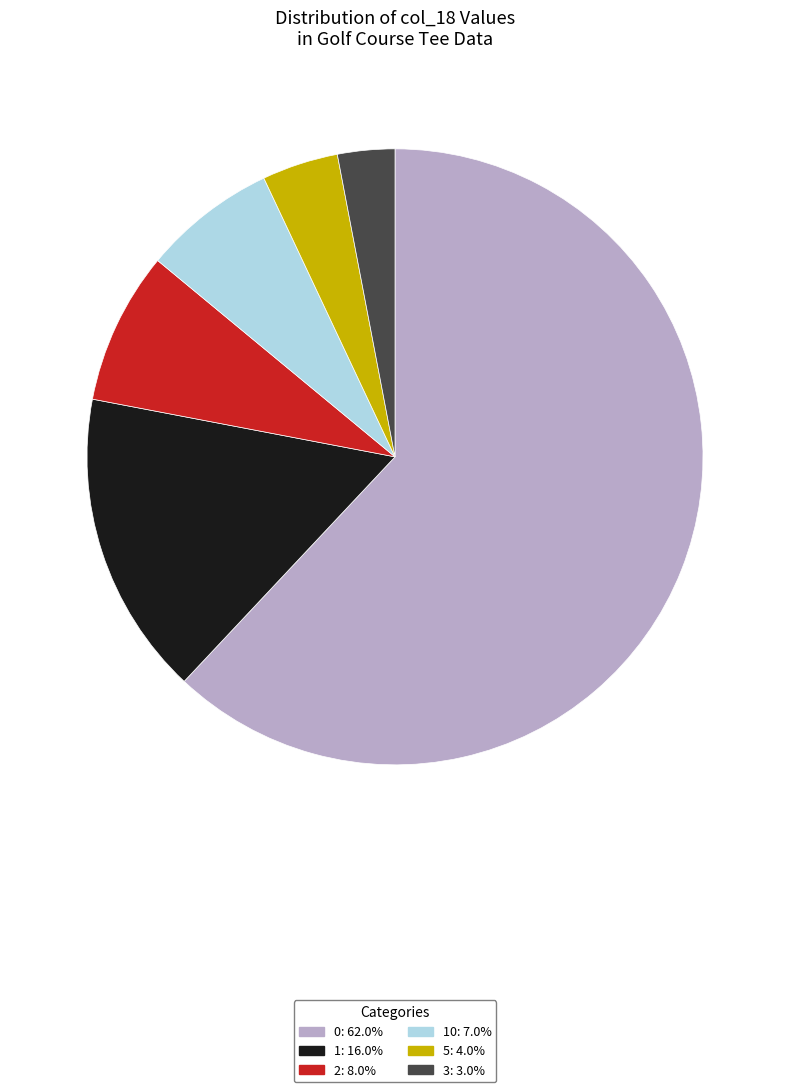

Which category has the smallest portion of the pie?

3